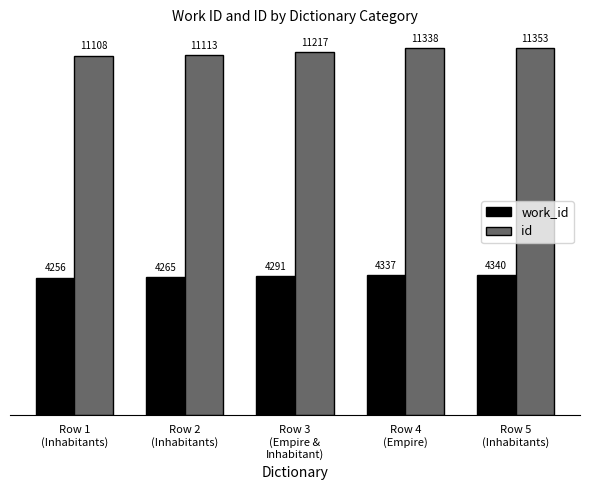

Rank the series by their average value, from lowest to highest.

work_id, id